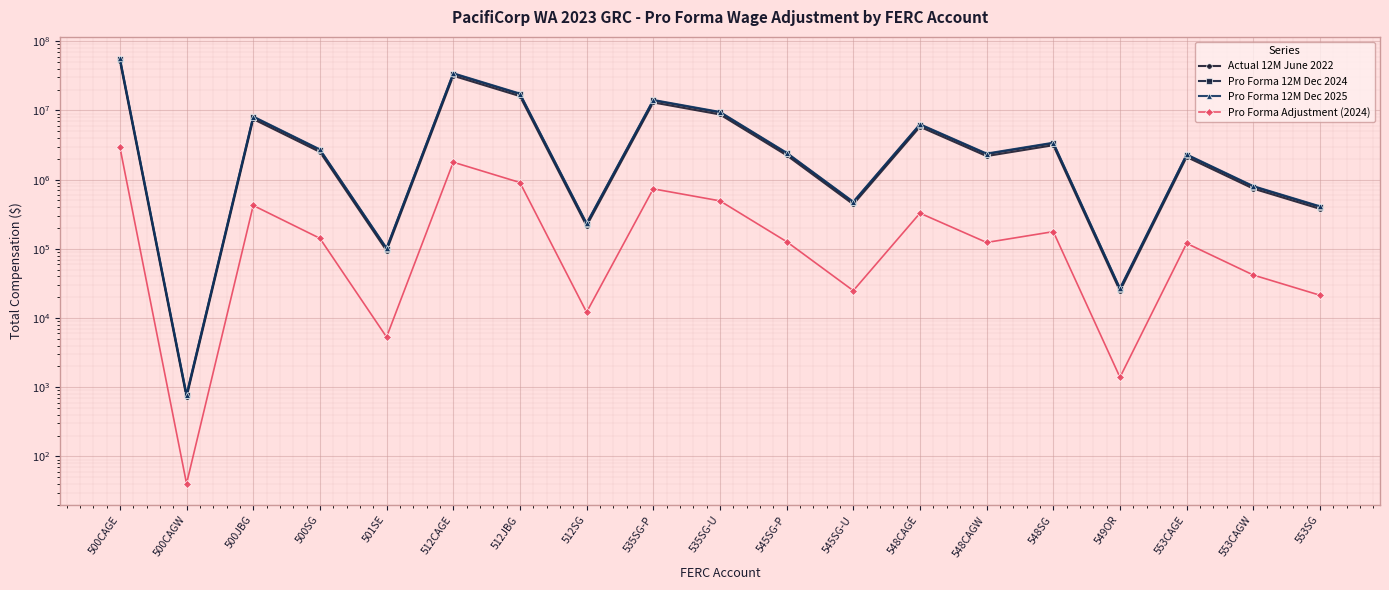

At which category does Pro Forma 12M Dec 2025 reach its first local peak?

500JBG